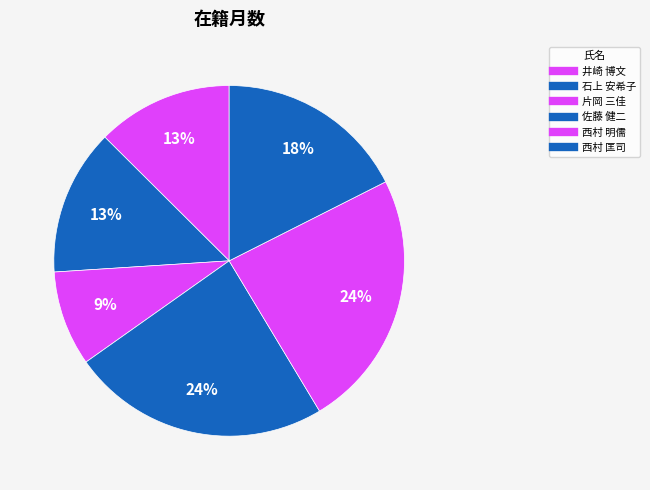

To the nearest percent, what is the difference between the largest and smallest slice percentages?

15%